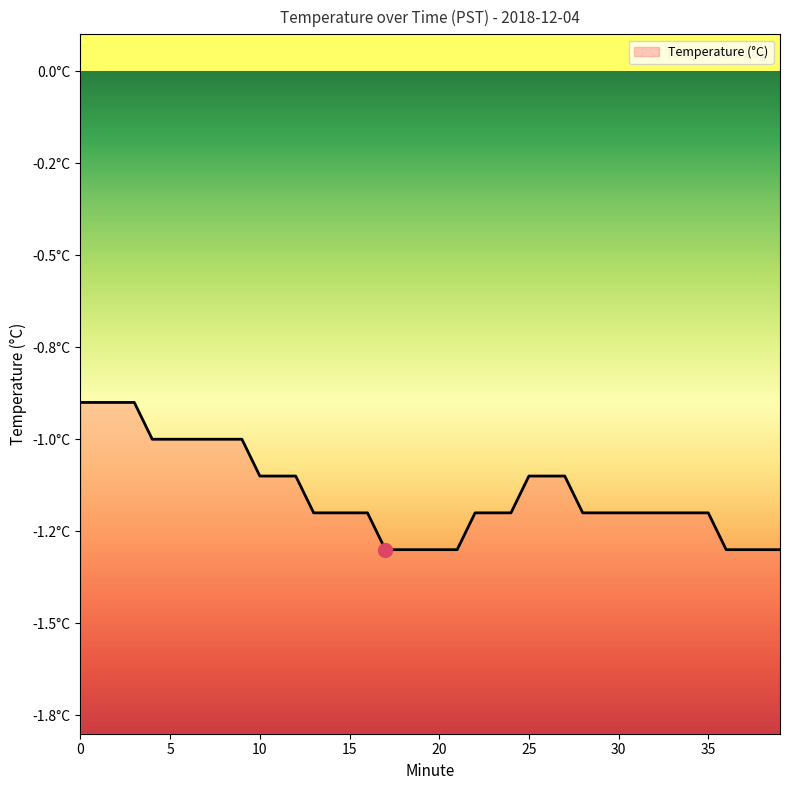

Count the values in the range -1 to 0.

10